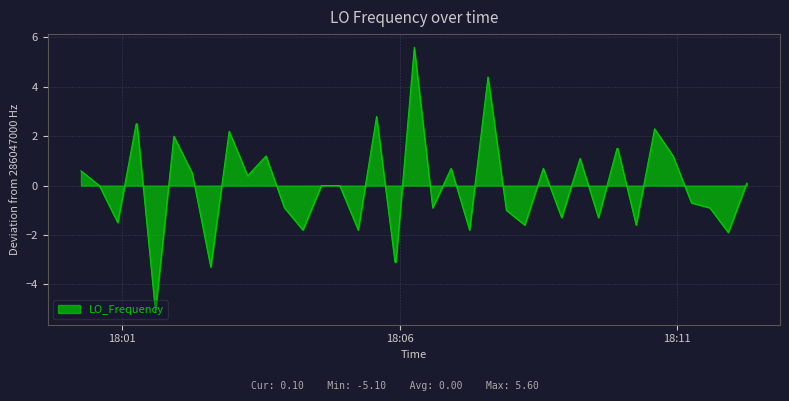

What is the minimum value shown in the chart?

-5.1